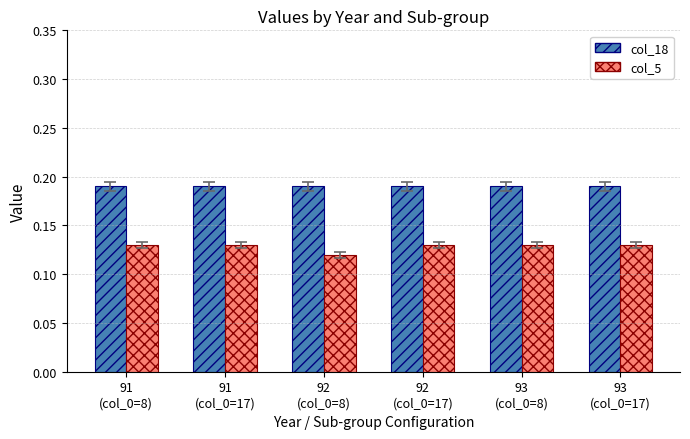

How many groups of bars are there?

6